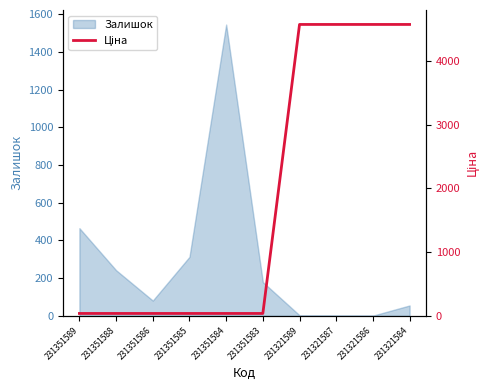

Where is Залишок nearest to the value 773?

231351589